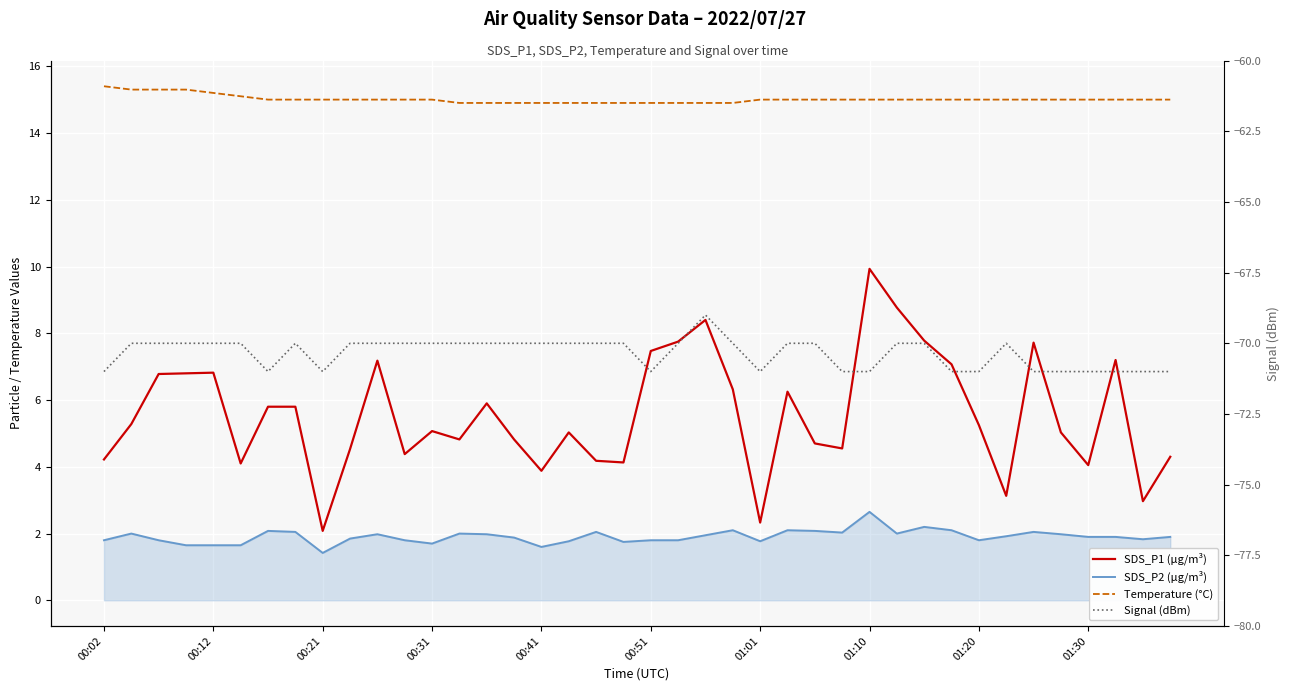

True or false: SDS_P1 (µg/m³) and Signal (dBm) intersect in this chart.

False